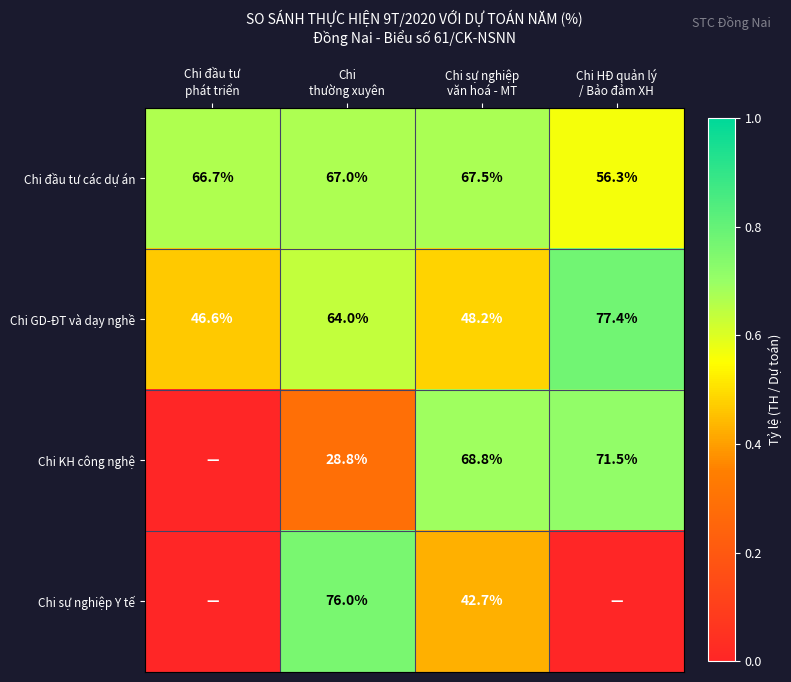

Which has a higher value, Chi
thường xuyên or Chi HĐ quản lý
/ Bảo đảm XH?

Chi
thường xuyên